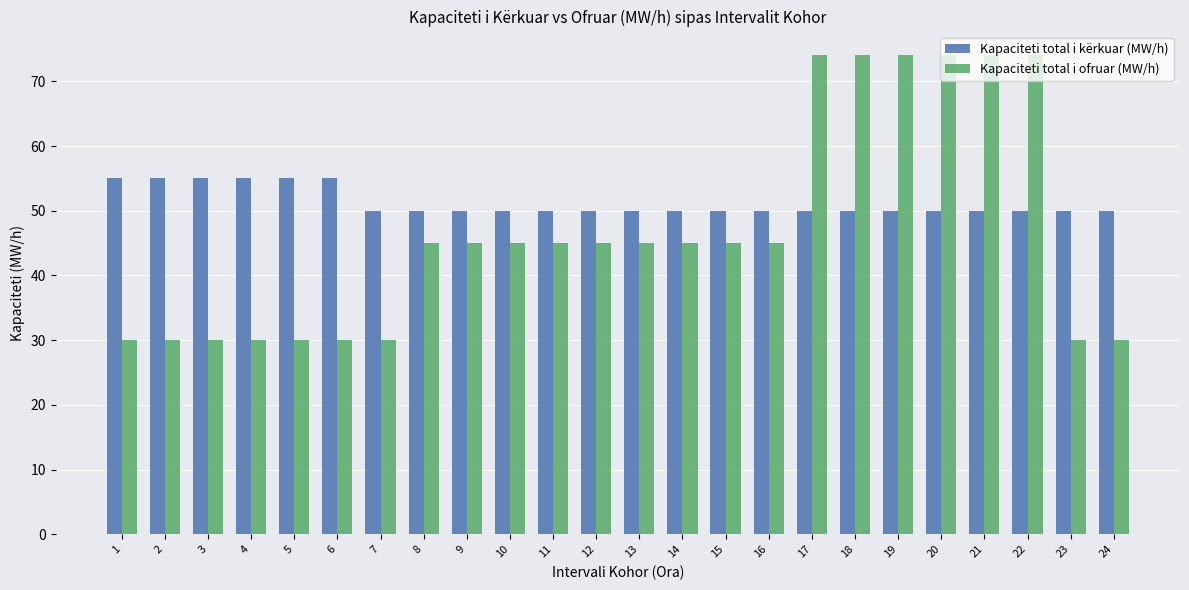

At how many categories does at least one series exceed 40?

24